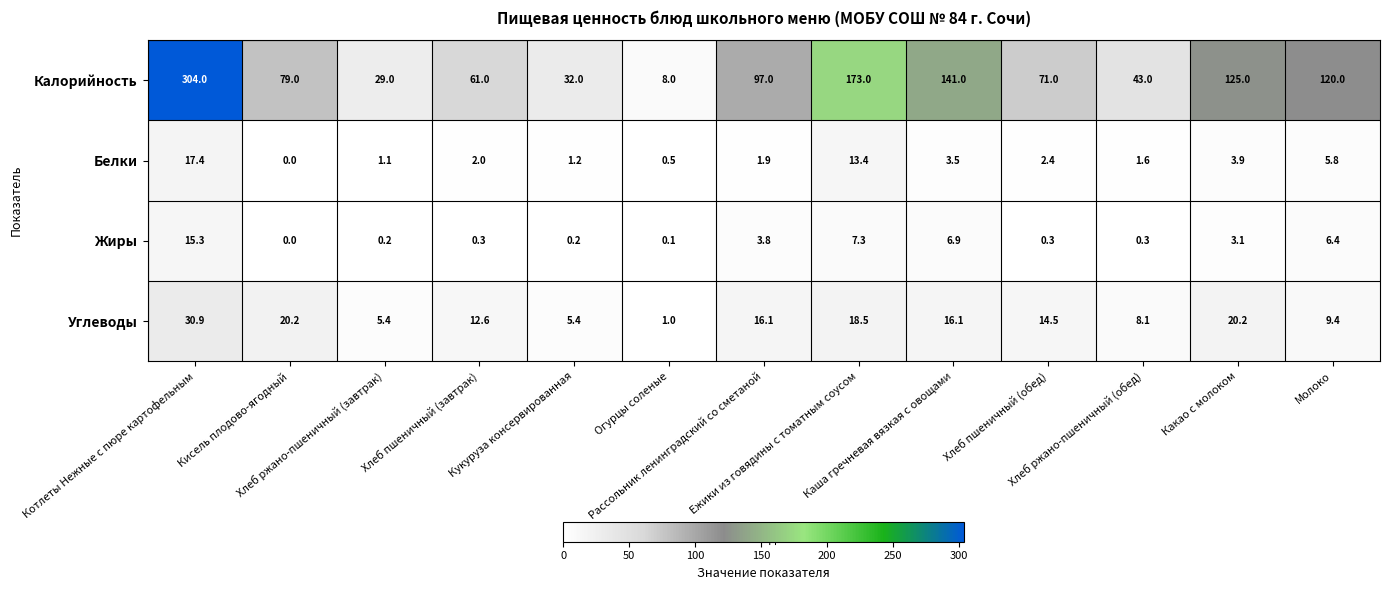

List the series in order of their peak value, highest first.

Калорийность, Углеводы, Белки, Жиры